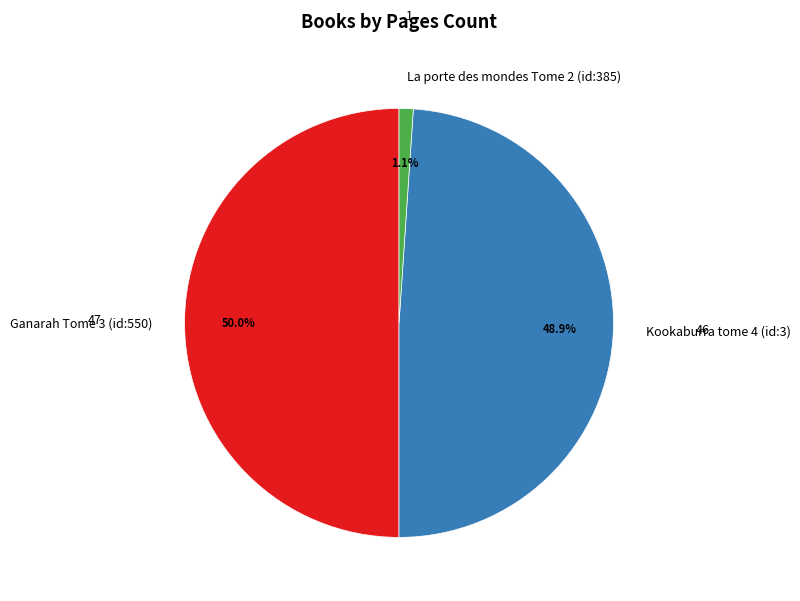

To the nearest percent, what is the average slice percentage?

33%